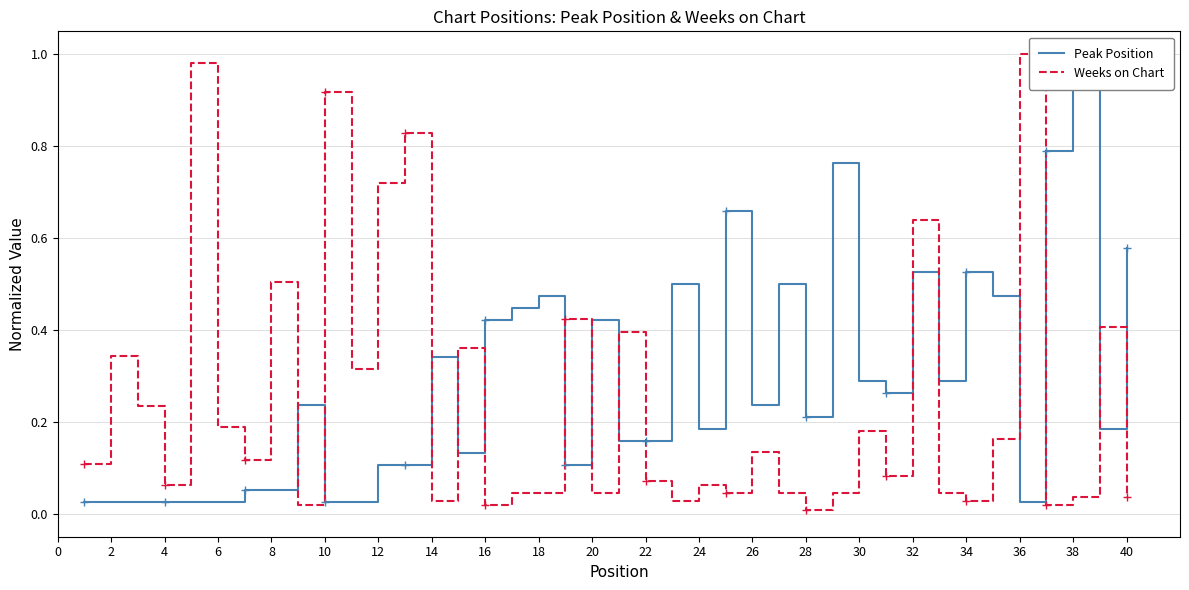

What is the sum of the Weeks on Chart values at 8 and 28?

0.5